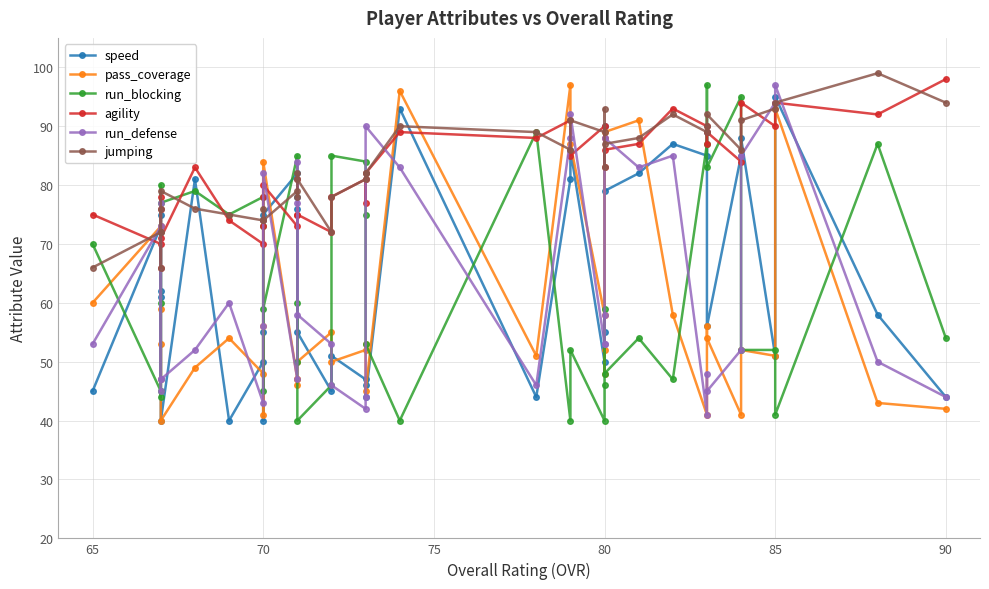

Reading left to right, transcribe all the data shown in this chart.

speed: 45	73	62	75	61	40	81	40	50	55	40	75	82	76	78	55	45	51	47	46	44	93	44	81	86	50	55	90	79	82	87	85	89	56	85	88	51	95	58	44
pass_coverage: 60	73	59	47	53	40	49	54	48	56	41	84	47	47	46	50	55	50	52	53	45	96	51	97	87	58	52	48	89	91	58	41	56	54	41	52	51	93	43	42
run_blocking: 70	45	60	80	44	77	79	75	78	73	45	59	85	50	60	40	46	85	84	75	53	40	89	40	52	40	46	59	48	54	47	87	97	83	95	52	52	41	87	54
agility: 75	70	66	78	76	71	83	74	70	73	78	80	73	81	75	75	72	78	81	77	82	89	88	91	85	90	88	83	86	87	93	90	87	89	84	94	90	94	92	98
run_defense: 53	73	47	45	77	47	52	60	43	56	74	82	47	84	77	58	53	46	42	44	90	83	46	88	92	53	58	53	88	83	85	41	48	45	52	85	94	97	50	44
jumping: 66	72	66	76	72	79	76	75	74	74	76	74	79	78	82	81	72	78	81	82	82	90	89	86	91	89	93	83	87	88	92	89	90	92	86	91	93	94	99	94